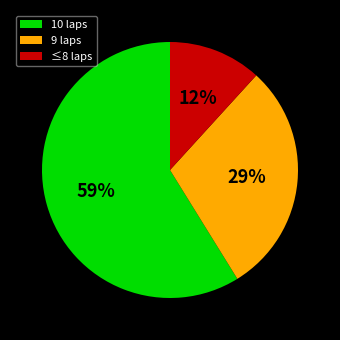

To the nearest percent, what is the combined percentage of 10 laps and ≤8 laps?

71%